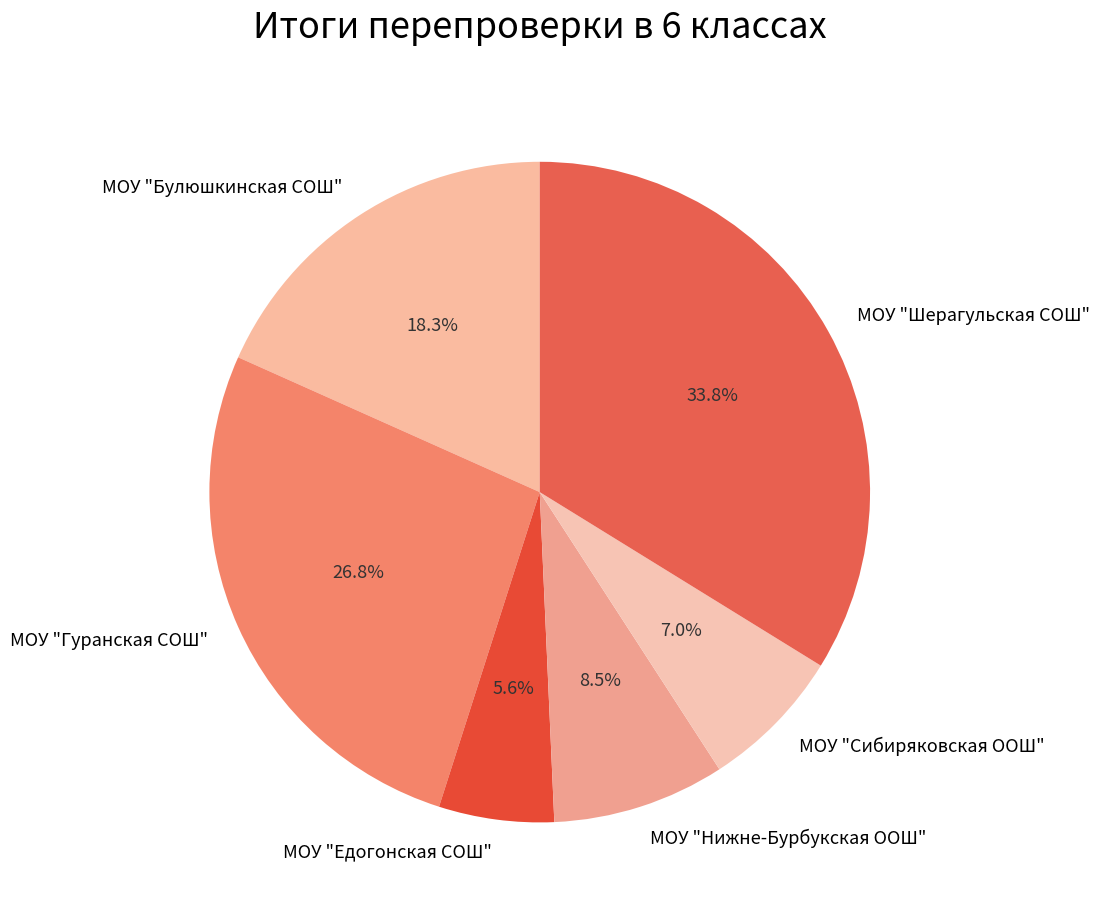

Do МОУ "Шерагульская СОШ" and МОУ "Гуранская СОШ" together represent more than half of the pie?

Yes